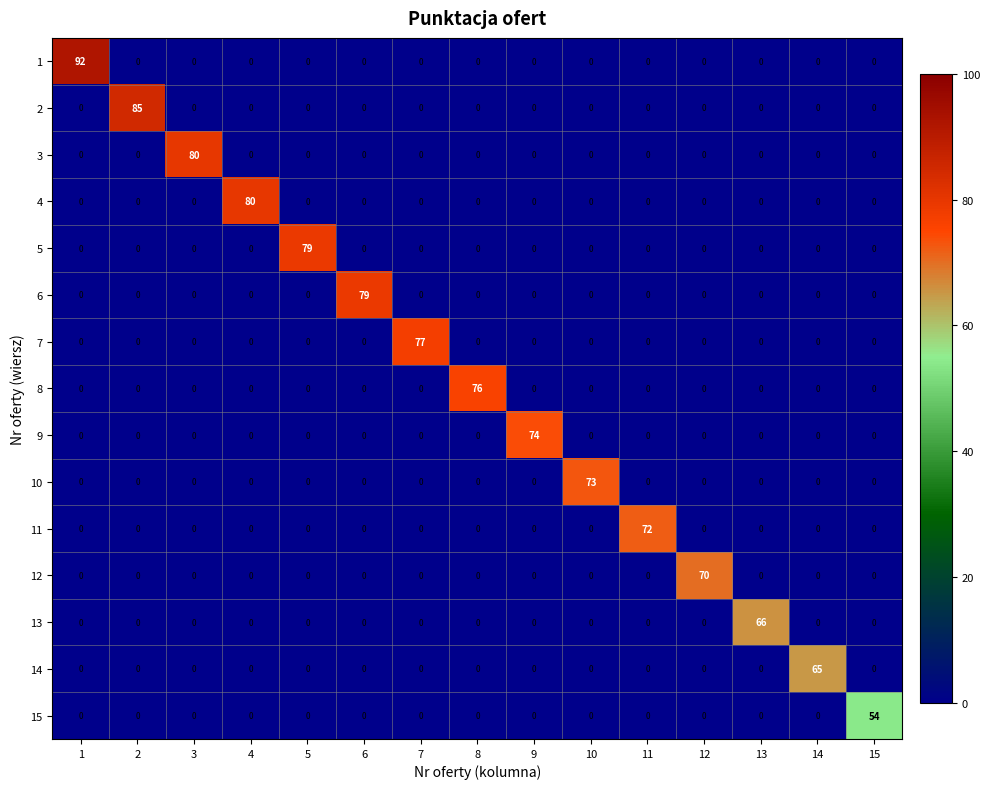

True or false: 6 has a value of 0 at 10.

True